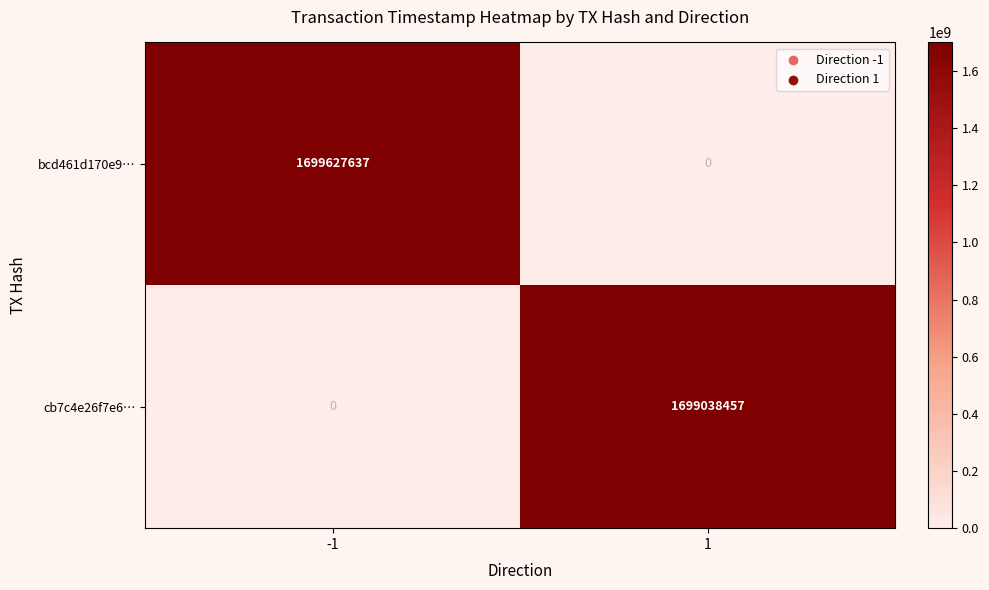

What is the difference between the cb7c4e26f7e6… values at -1 and 1?

1699038457